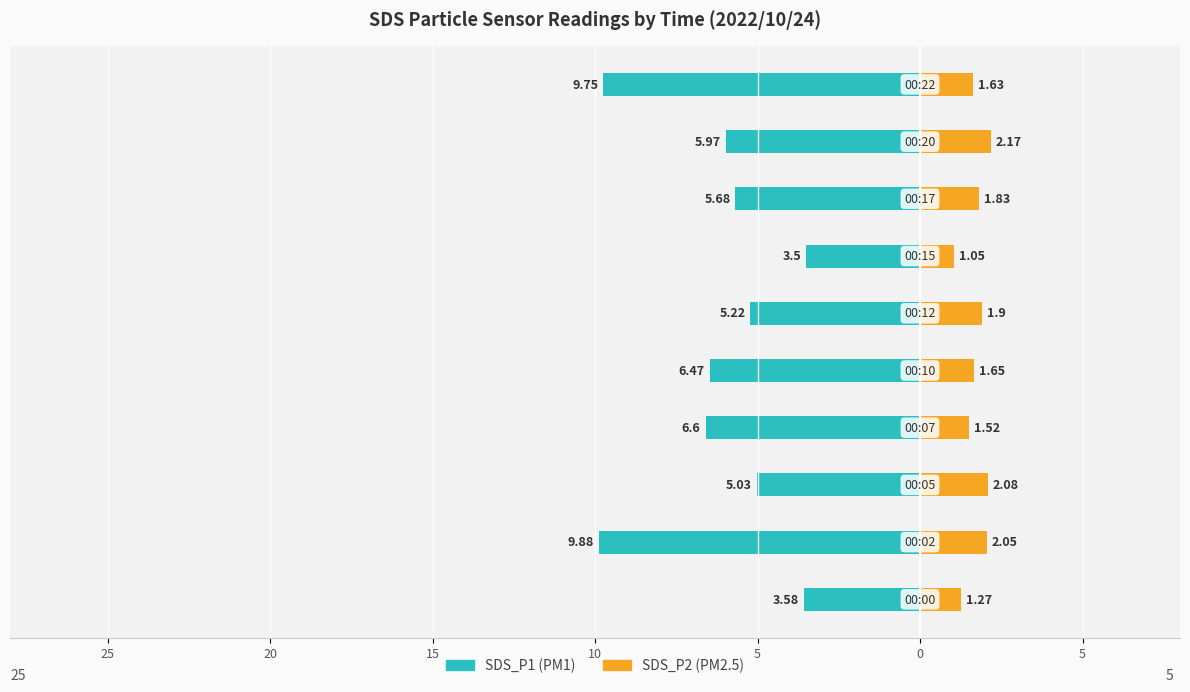

True or false: SDS_P2 has a value of 2.1 at 9.

False